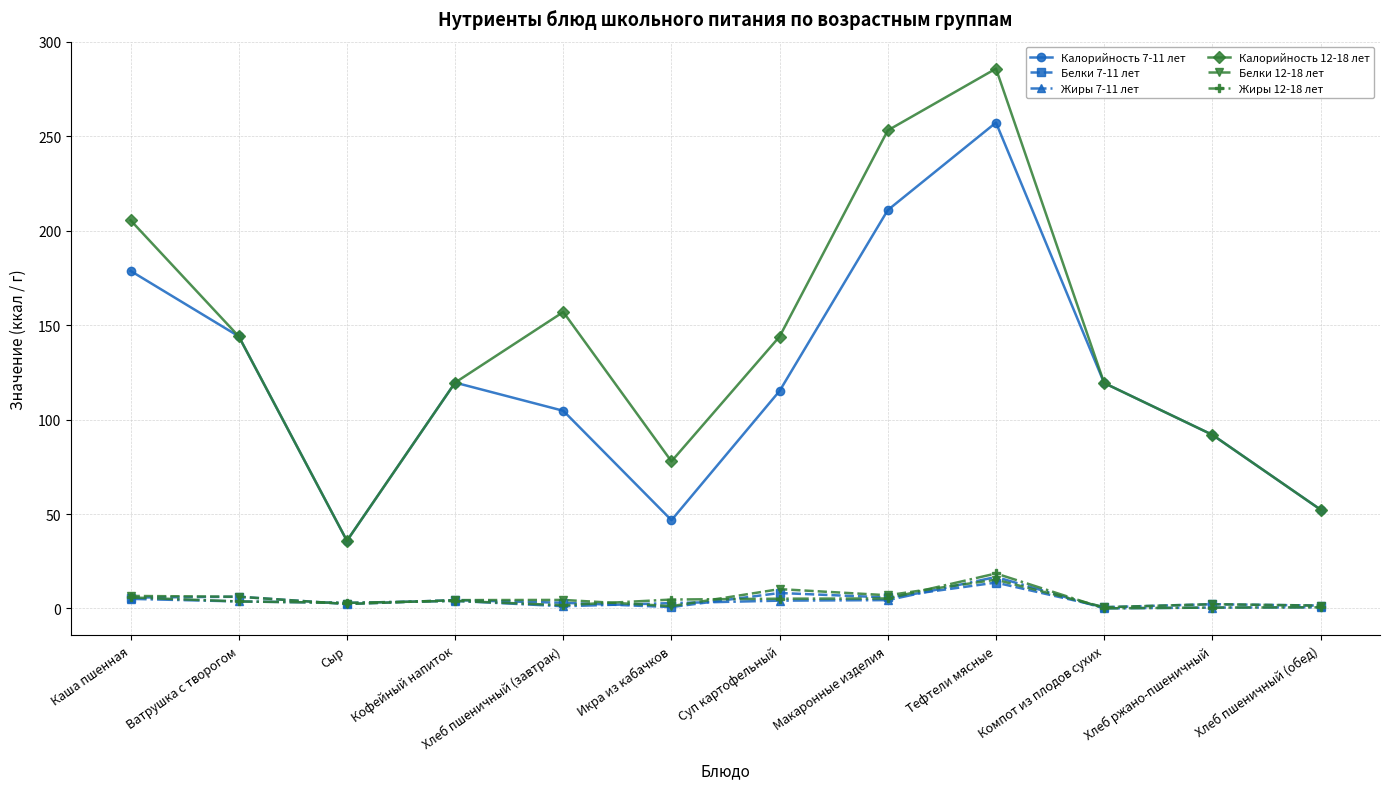

At which category is the sum across all series the highest?

Тефтели мясные